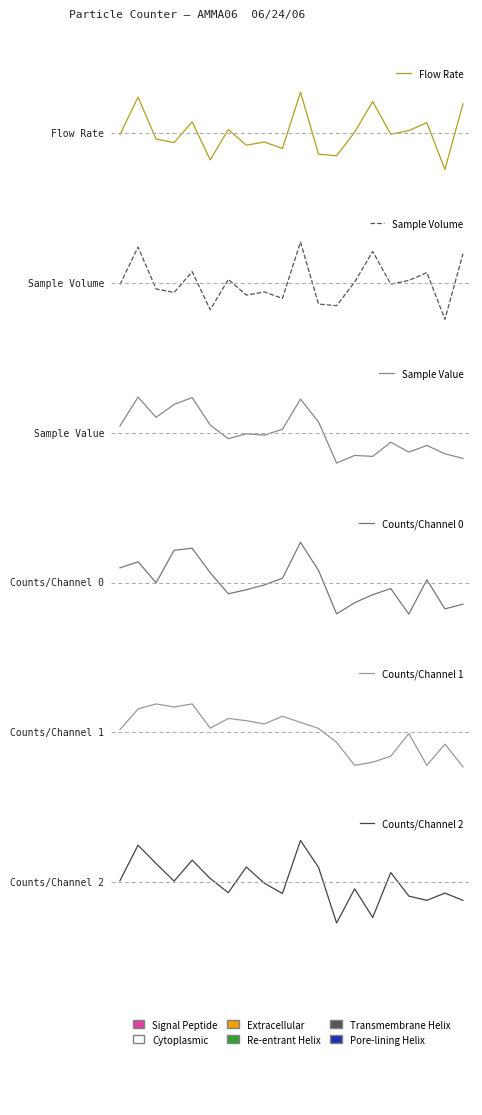

At how many categories does at least one series exceed 1?

7